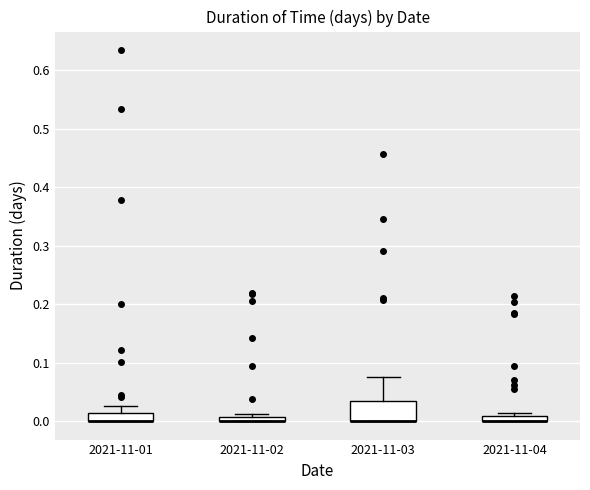

Comparing the boxes themselves (not the whiskers), which one is the tallest?

2021-11-03